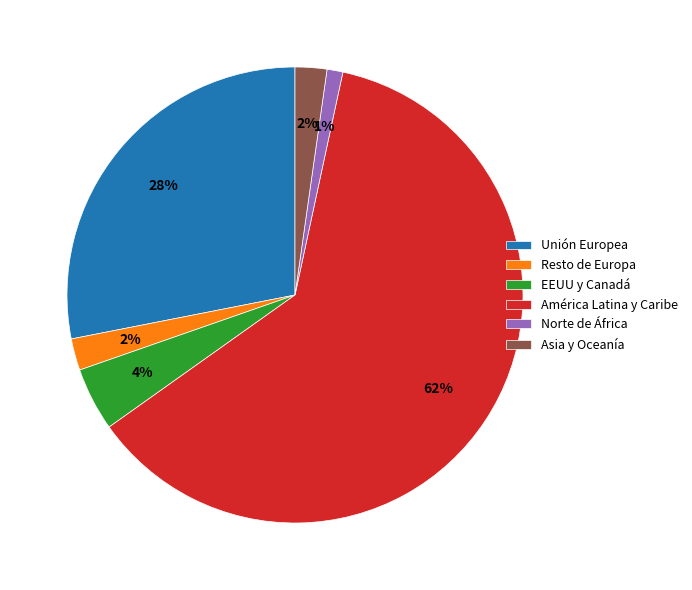

Count the number of slices in the pie.

6